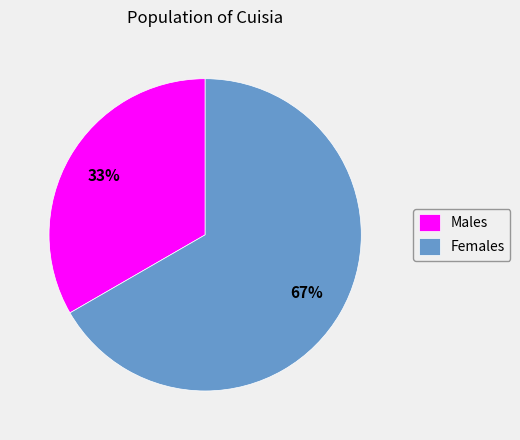

To the nearest percent, what is the combined percentage of Females and Males?

100%